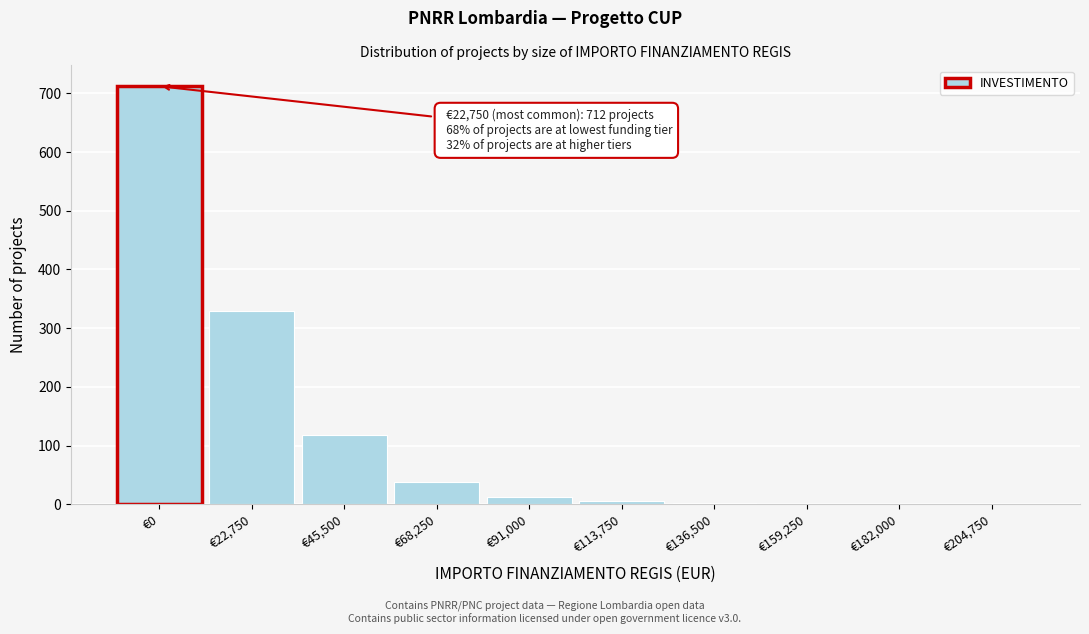

Which has a higher value, €22,750 or €182,000?

€22,750